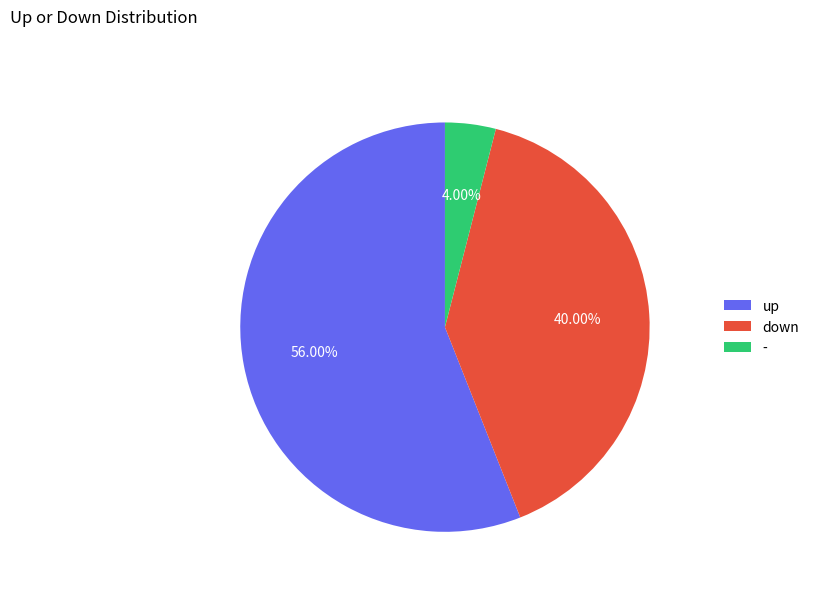

Which category accounts for the majority?

up